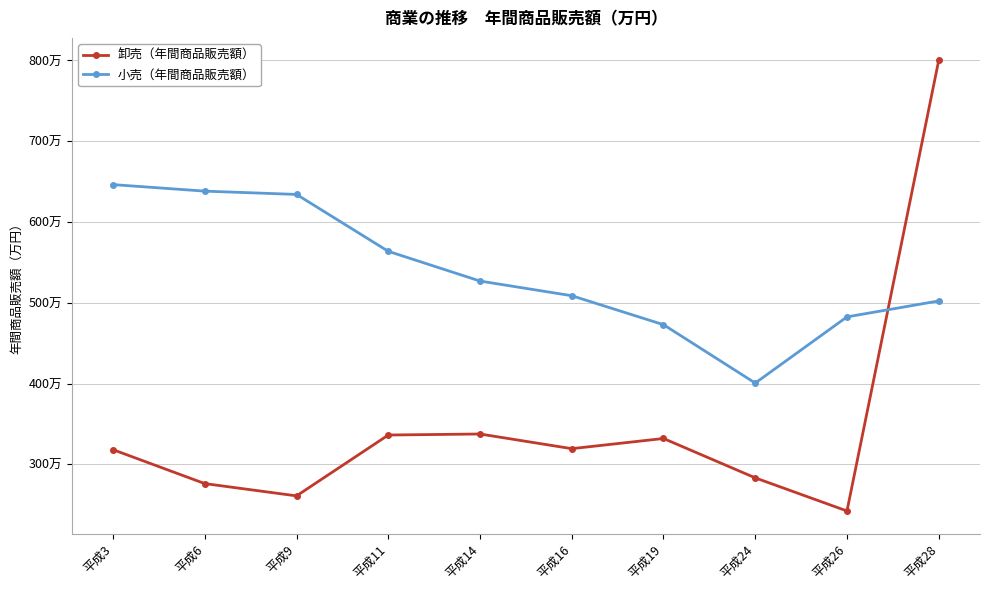

Is this an area chart (filled region under the line)?

No